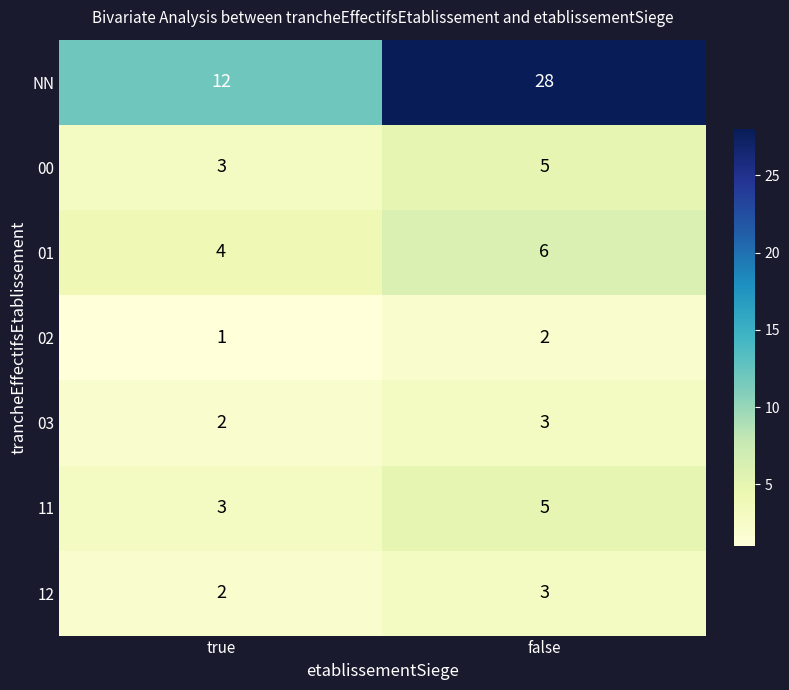

What is the average value of the 00 series?

4